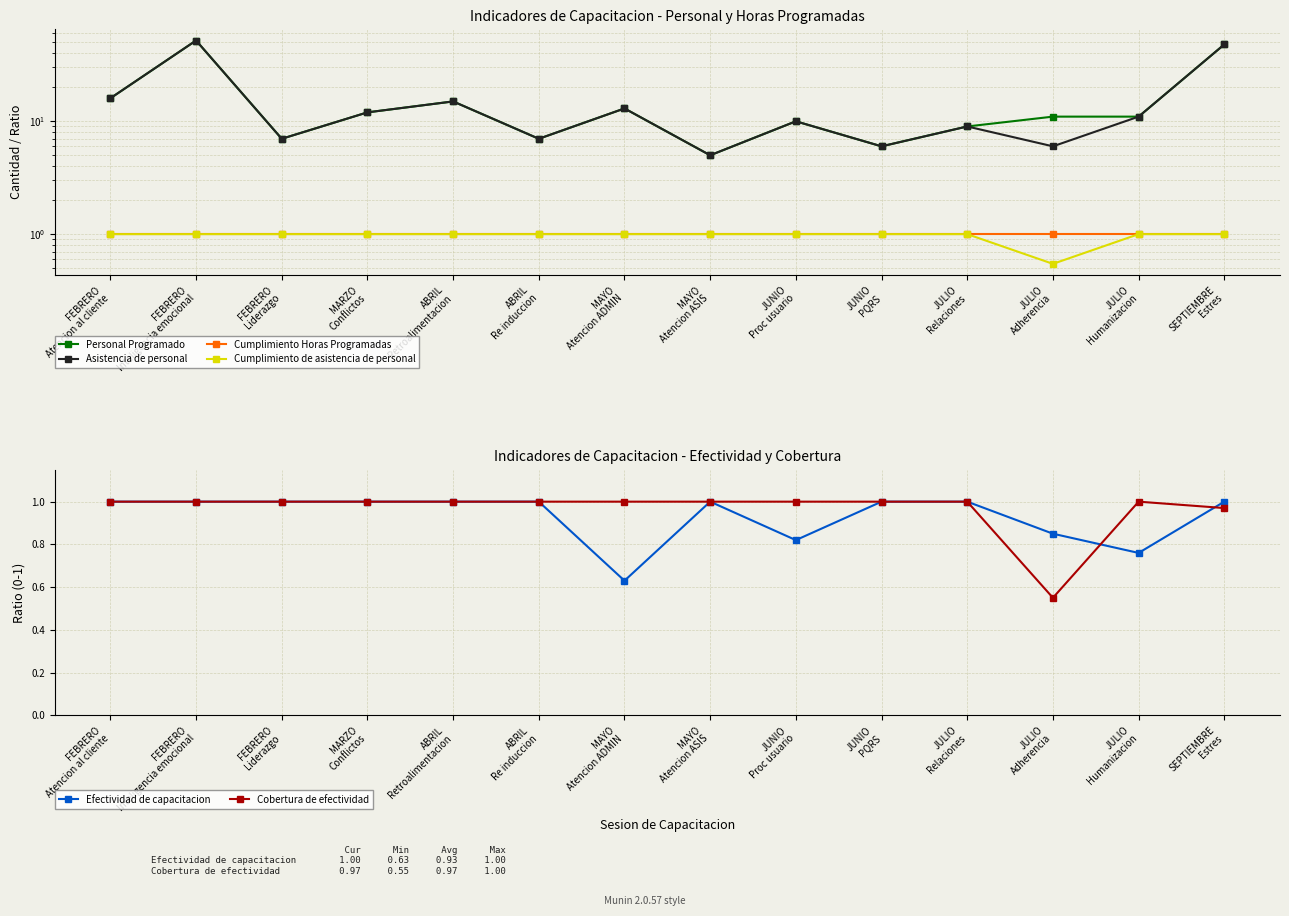

Which series changed the most between FEBRERO
Liderazgo and SEPTIEMBRE
Estres?

Personal Programado